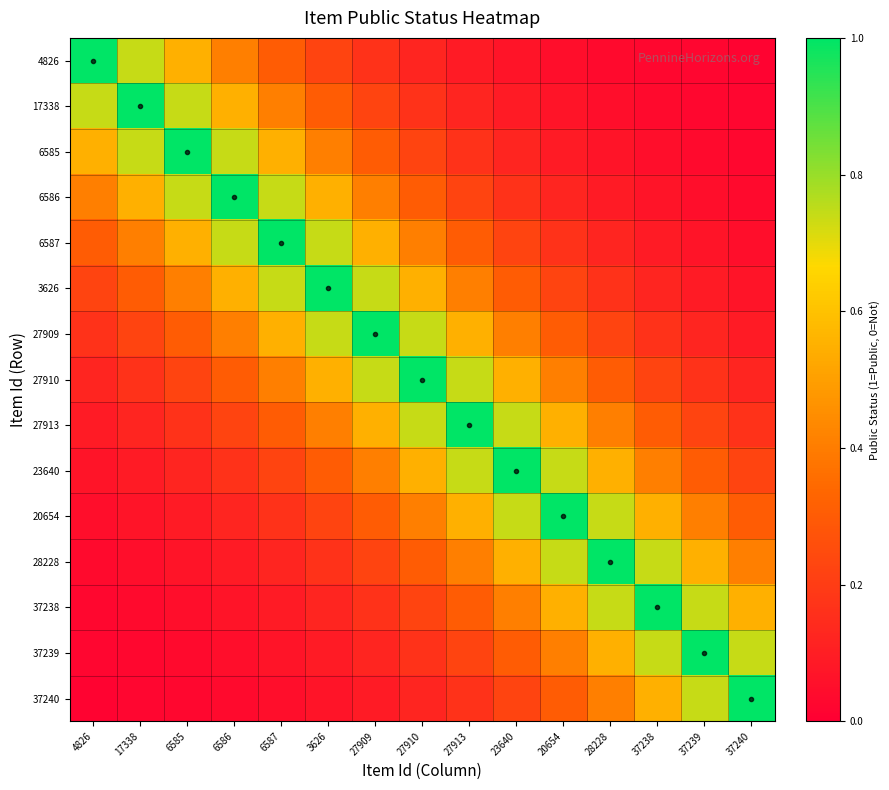

Which series has the widest spread of values?

4826